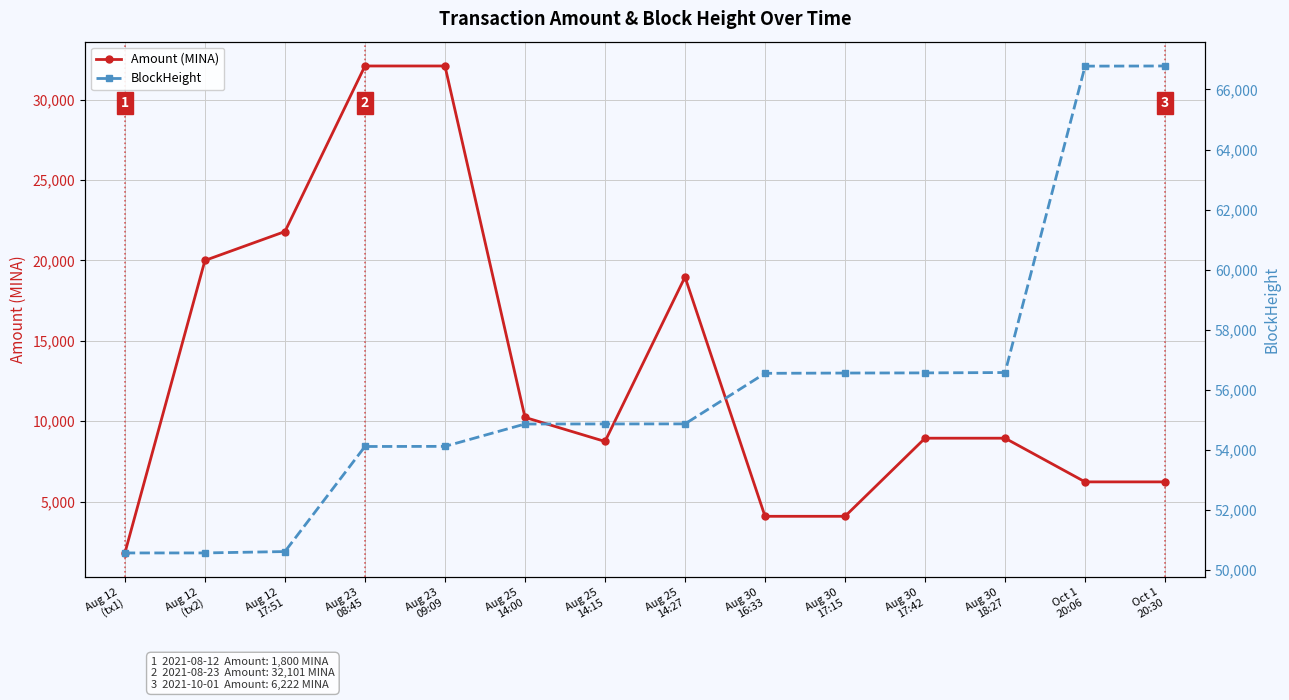

What is the value of the Amount (MINA) point at the 2nd from the left?

20000.0